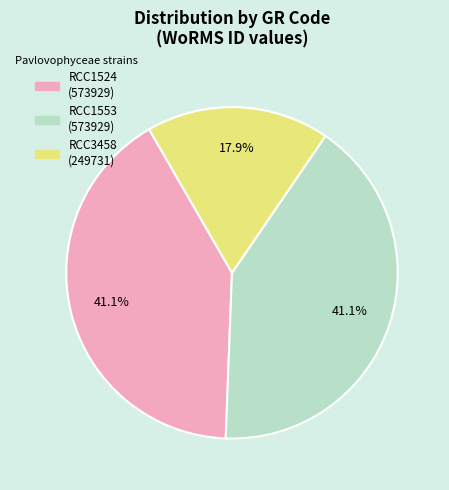

What is the smallest slice in the pie chart?

RCC3458